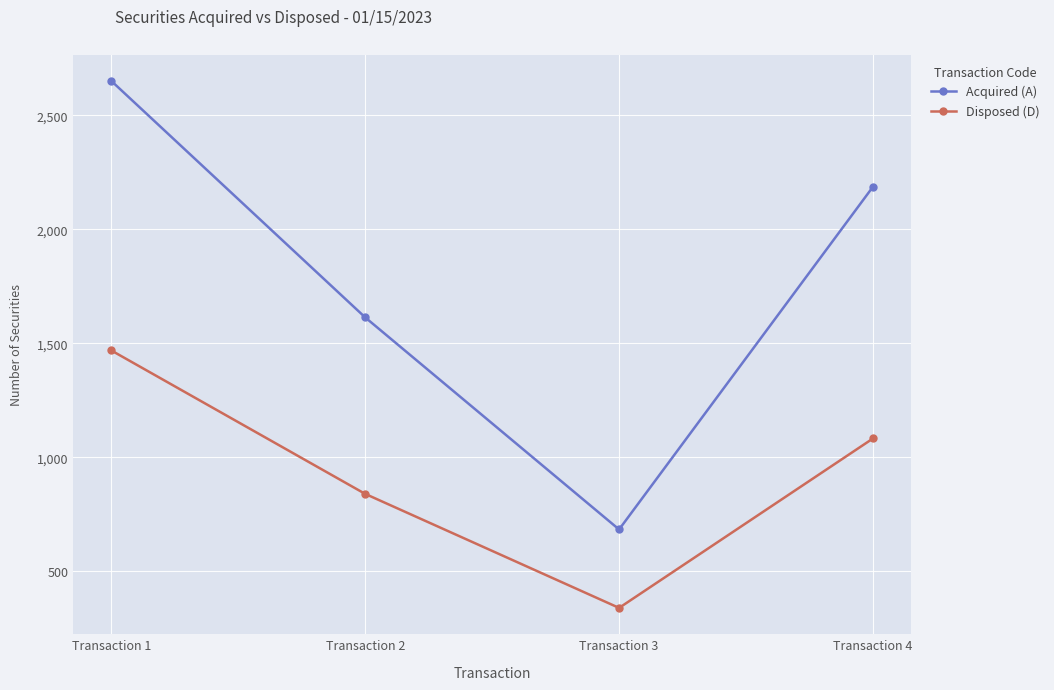

How many data points in Acquired (A) are less than 2187?

2